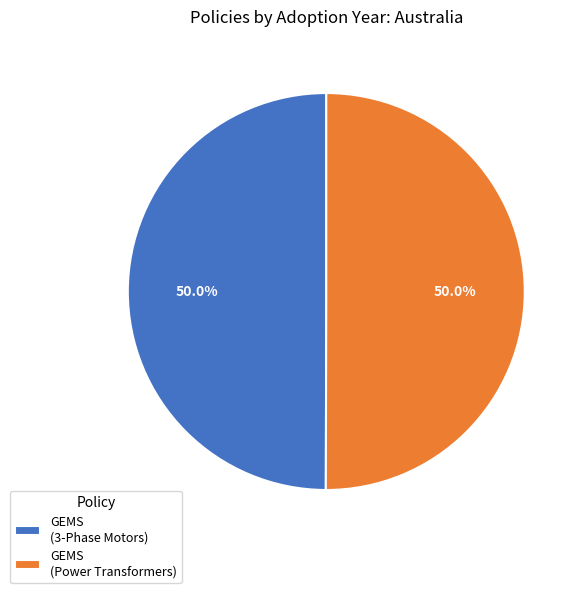

How much of the chart is everything except GEMS (Power Transformers)?

50.0%